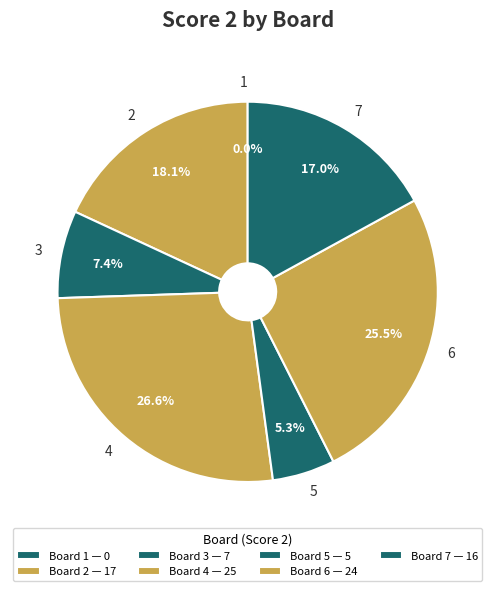

Does 1 represent more than half of the total?

No